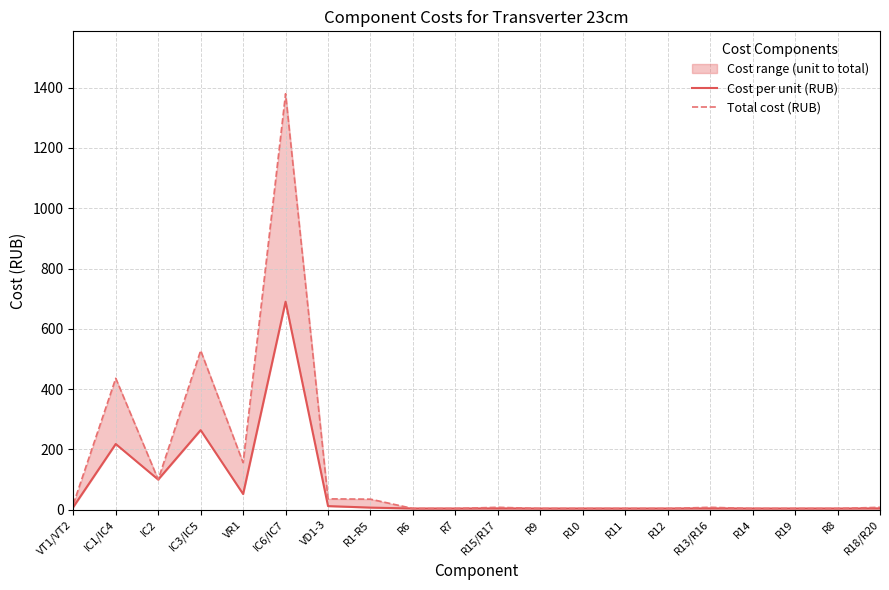

Which series has the largest total across all categories?

Total cost (RUB)